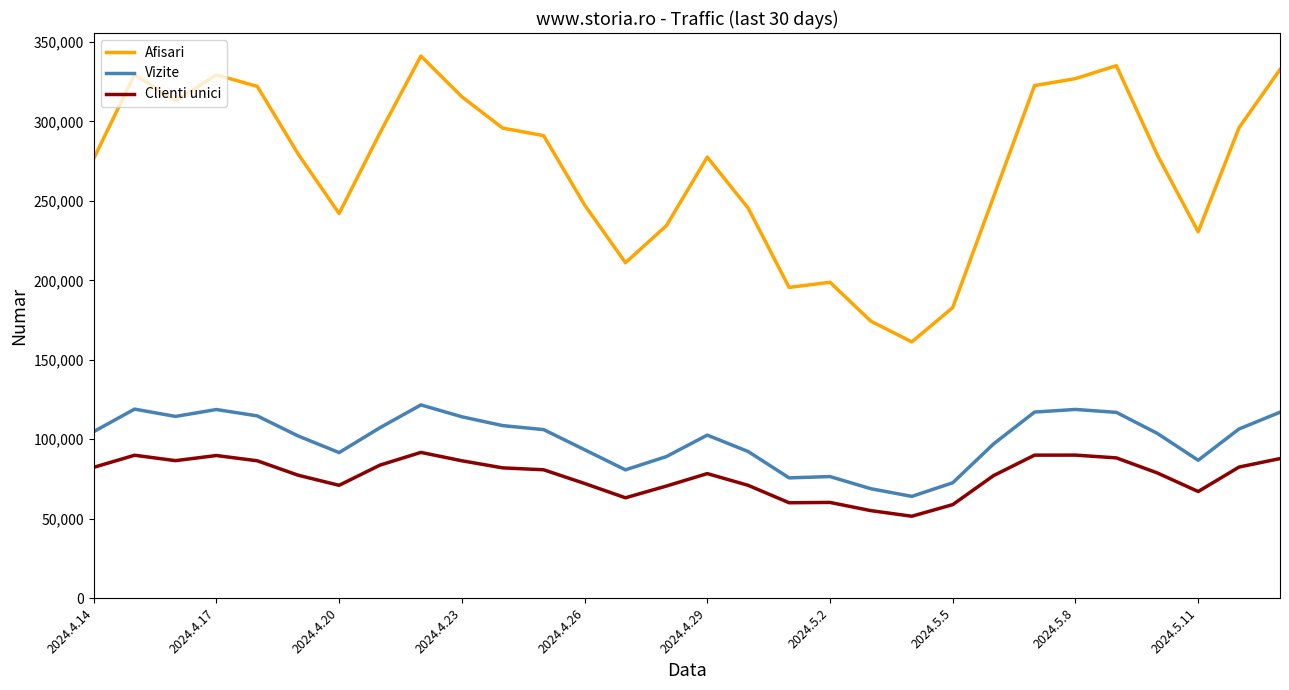

What is the difference between the maximum and minimum values in the Vizite series?

57563